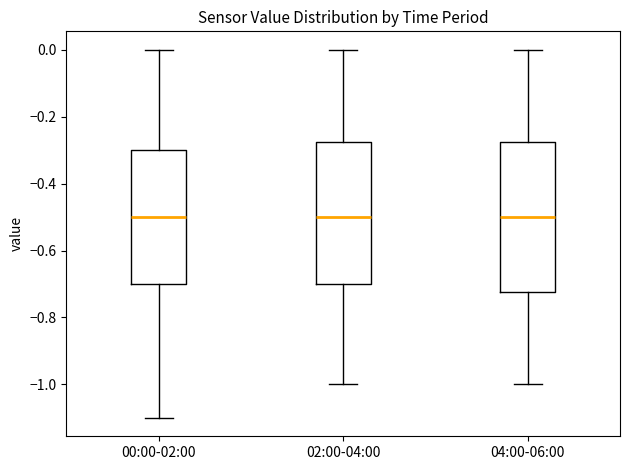

Comparing the boxes themselves (not the whiskers), which one is the tallest?

04:00-06:00